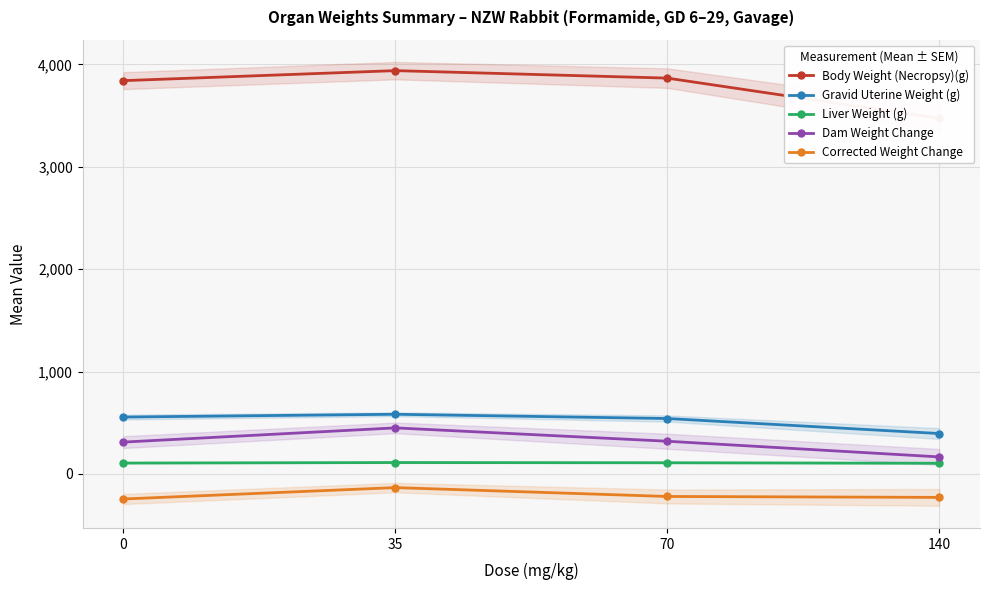

What is the minimum value shown in the chart?

-243.9